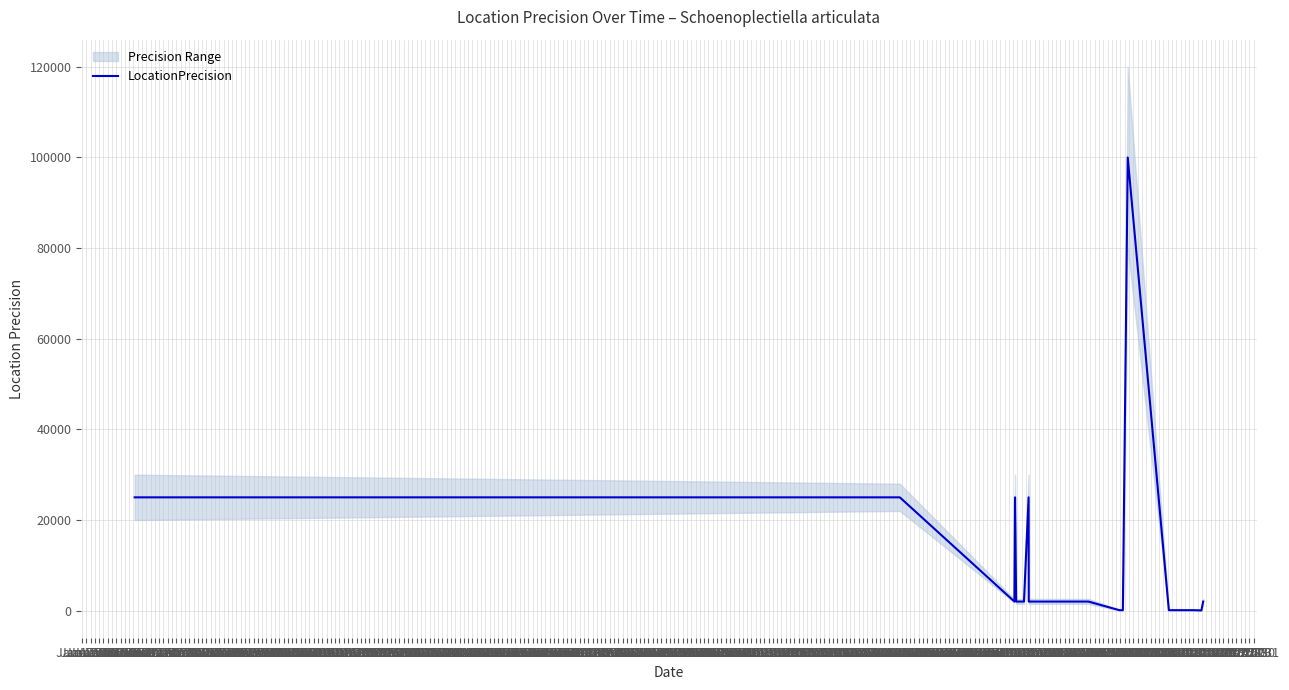

What is the change in value from Jan 1761 to Jan 1771?

-1900